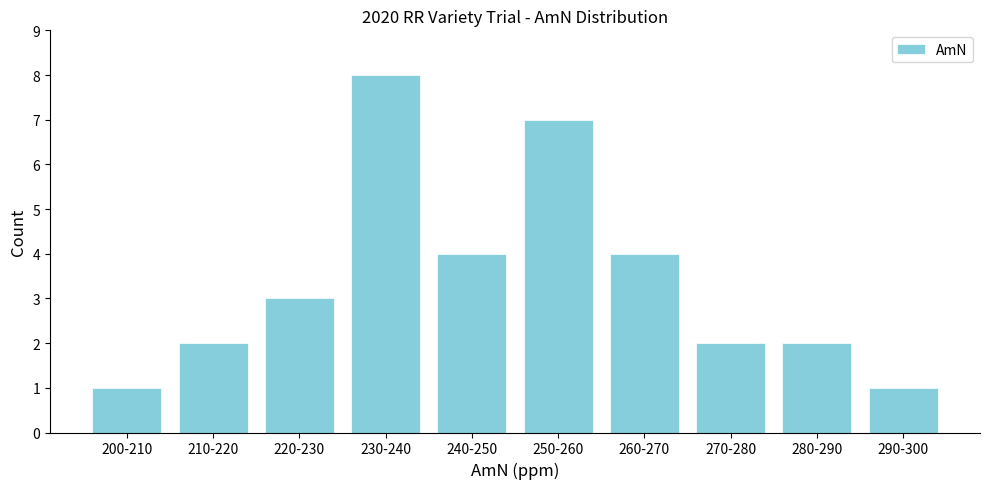

Reading left to right, list all the values displayed in this chart.

1	2	3	8	4	7	4	2	2	1